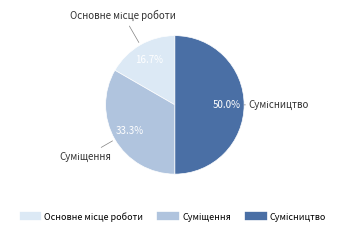

What is the total percentage of Суміщення and Сумісництво?

83.3%